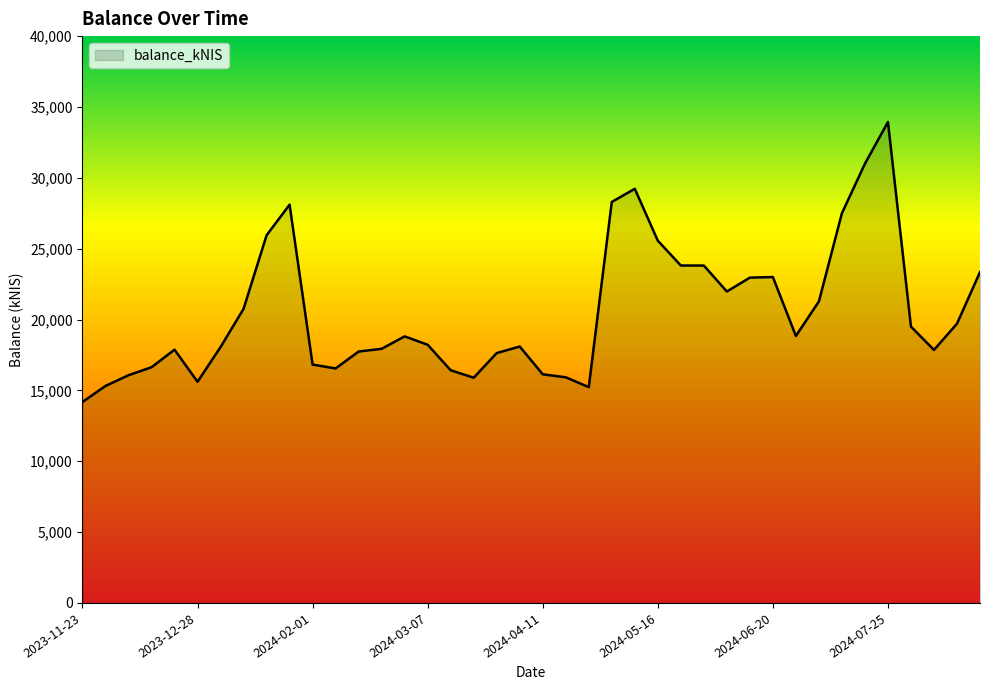

What is the difference between the maximum and minimum values?

19761.9